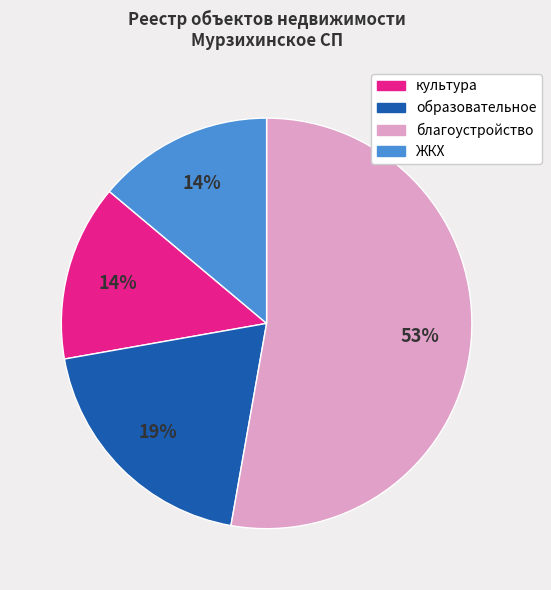

To the nearest percent, what portion does образовательное represent?

19%